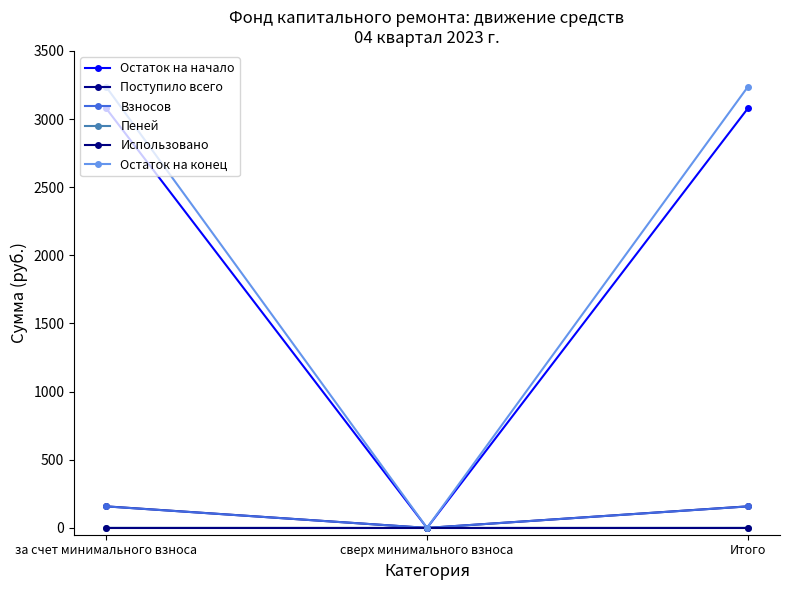

How many series are shown in this chart?

6